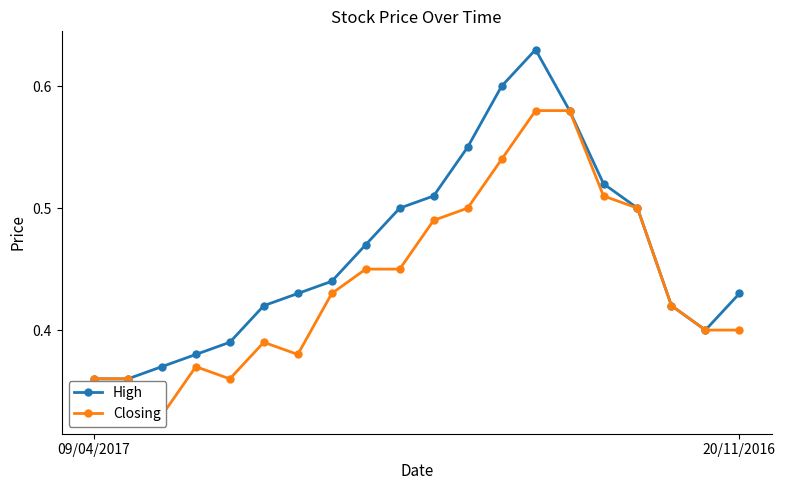

At which category does Closing reach its first local valley?

2